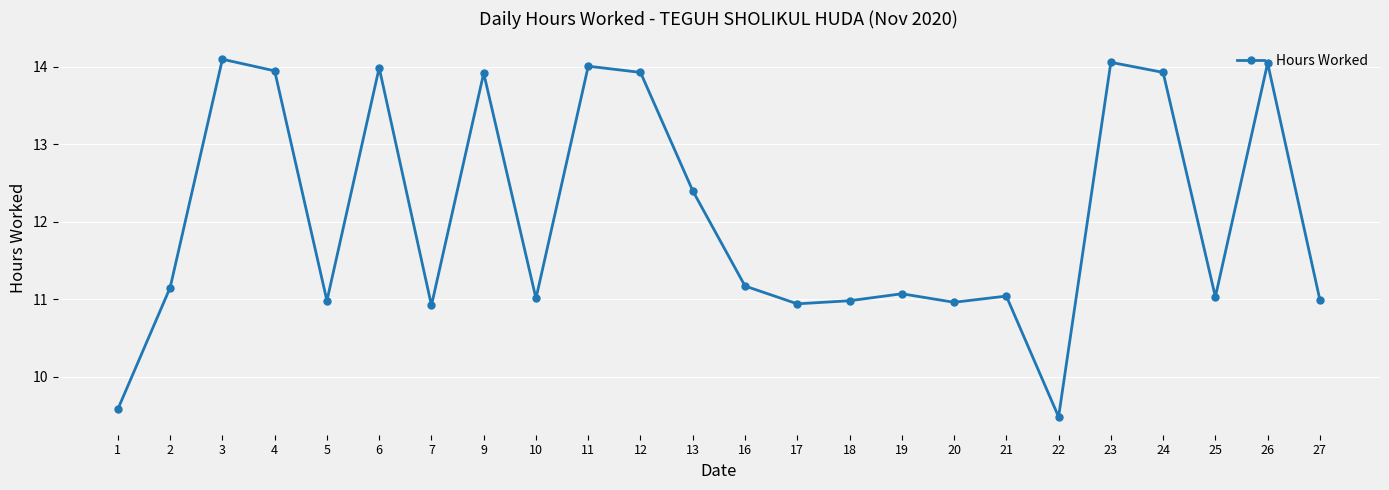

Approximately how many times larger is the value at 3 compared to 26?

1.0